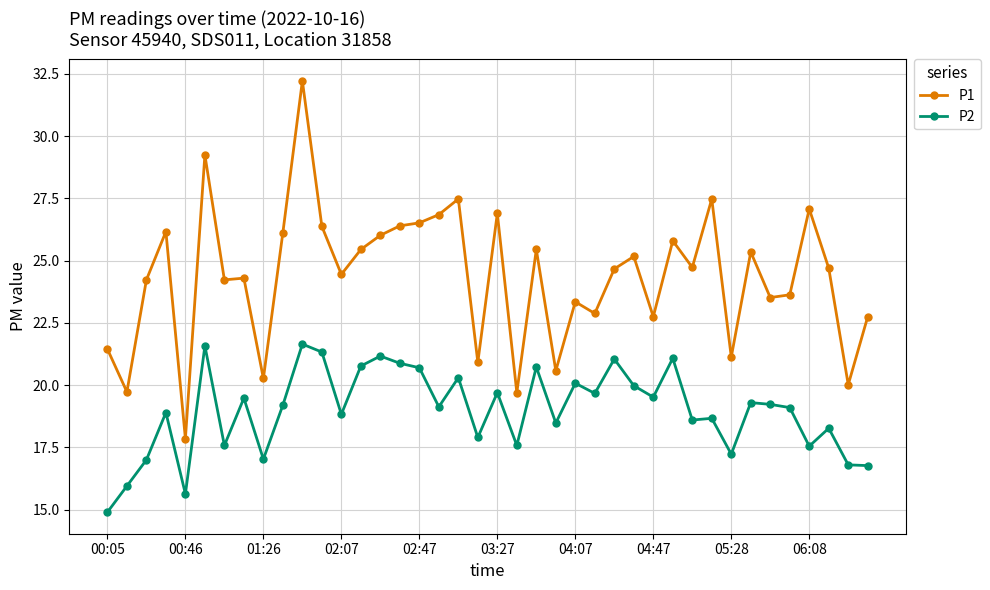

What is the minimum value for P2?

14.9